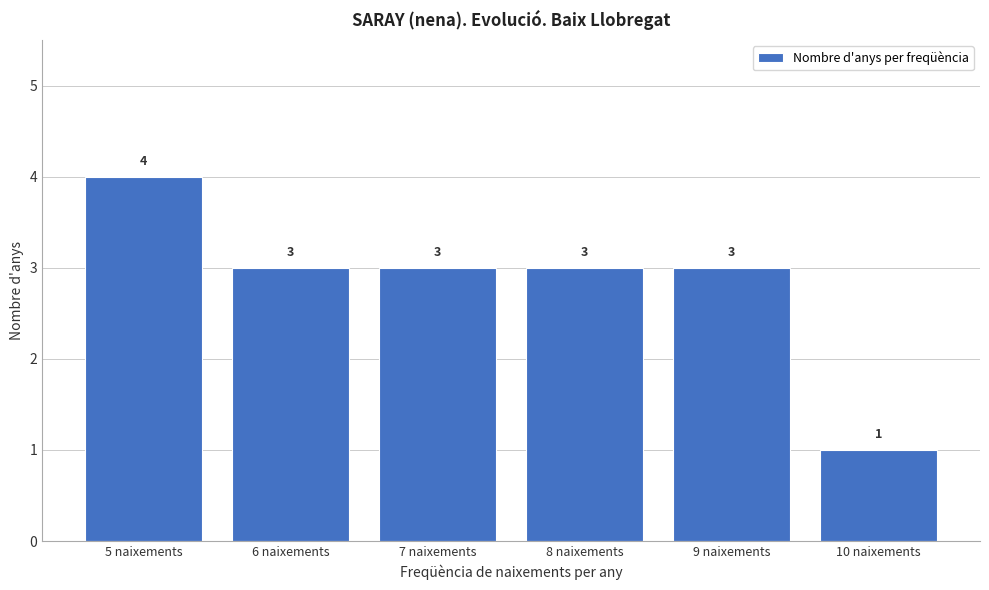

How tall is the bar that spans 5.5 to 6.5 on the x-axis?

3